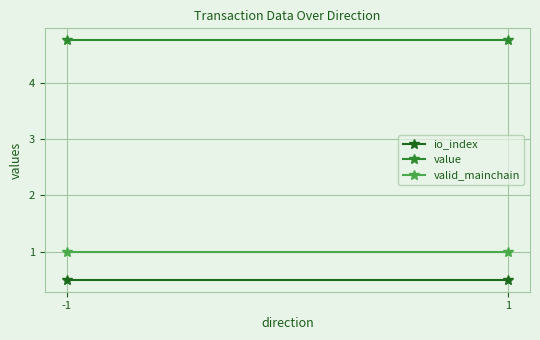

The value of io_index at 1 is 0.5. True or false?

True